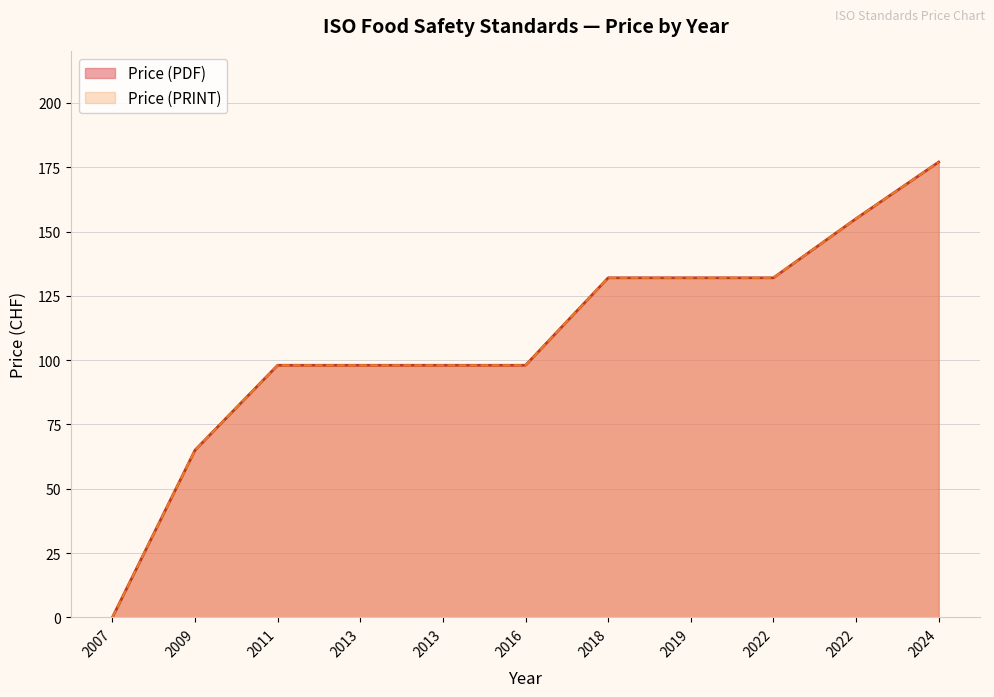

At how many categories does at least one series exceed 147?

2